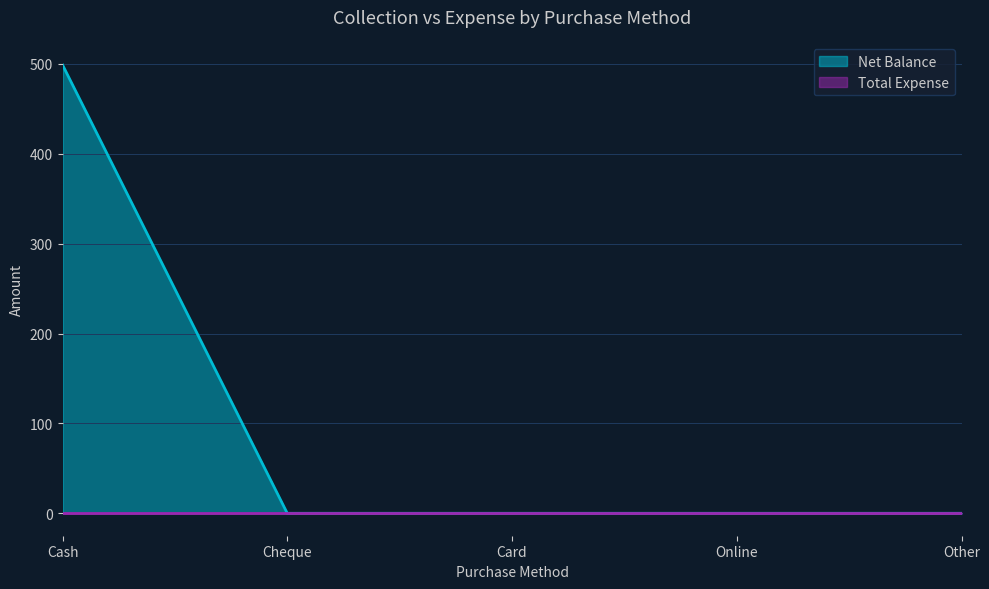

What is the label of the 2nd point from the right?

Online